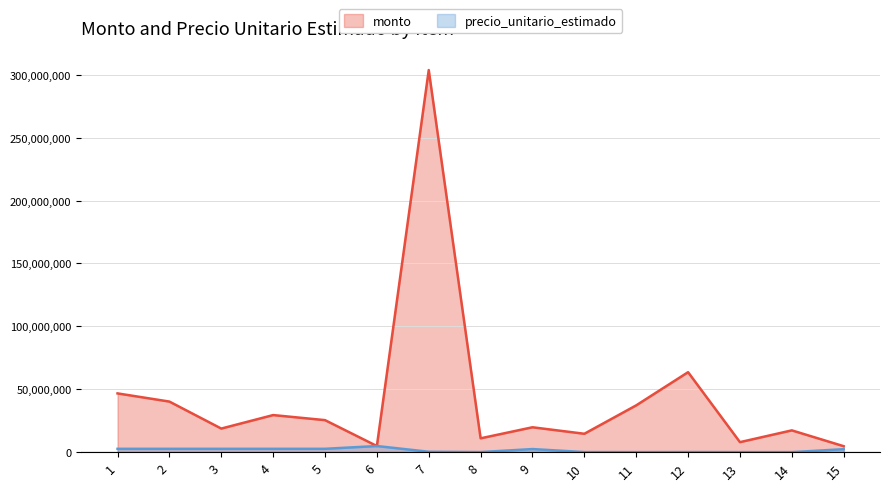

Read the precio_unitario_estimado value at 15, to the nearest 100.

2378200